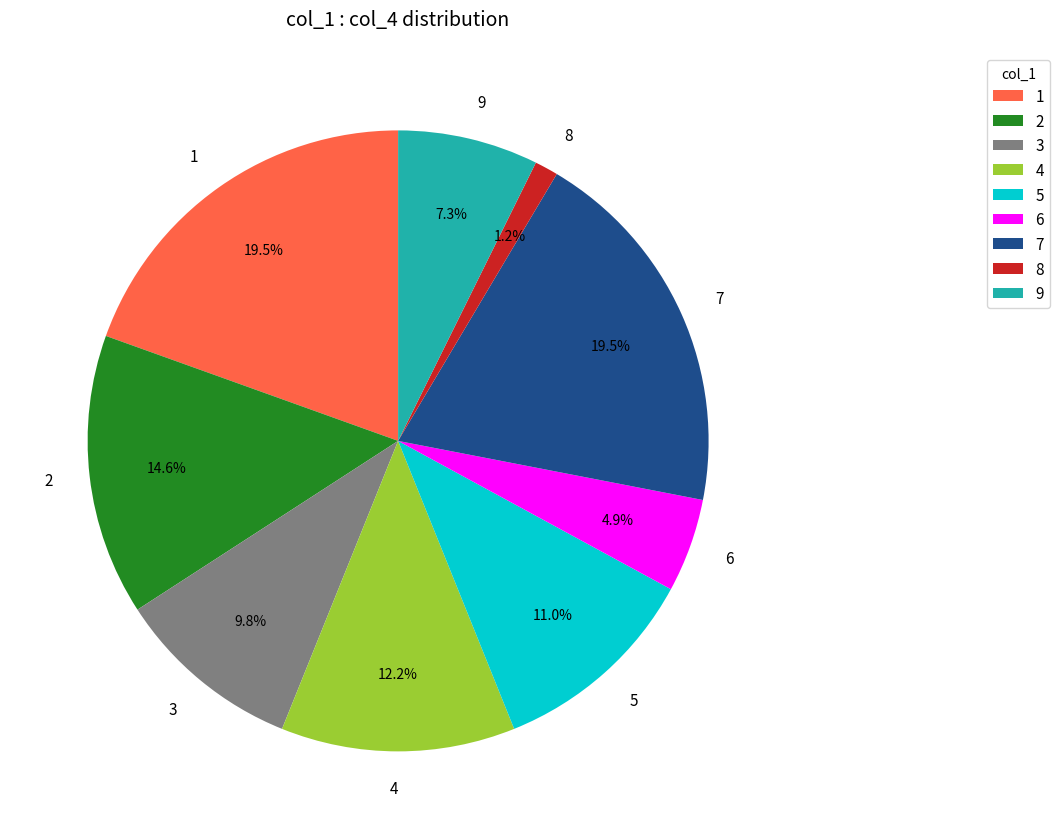

Which has a higher value, 5 or 1?

1